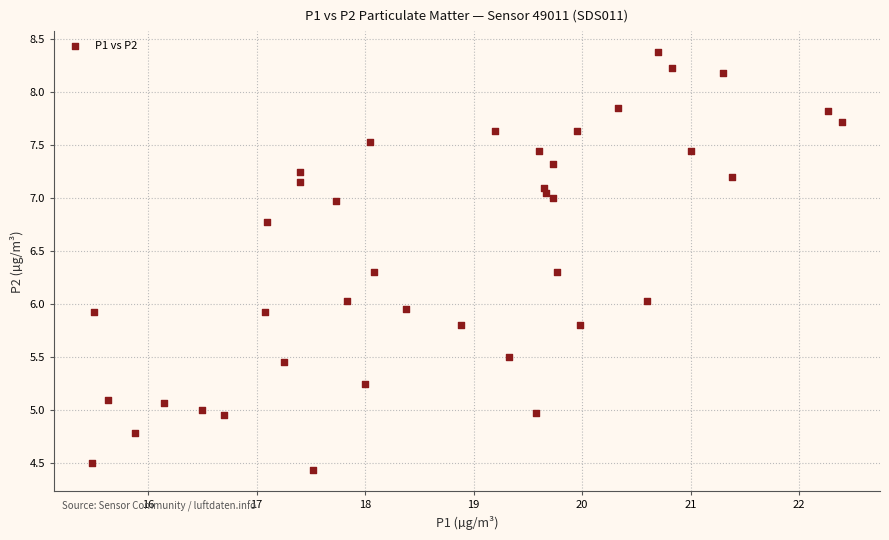

What is the range of X values (max minus min)?

6.9